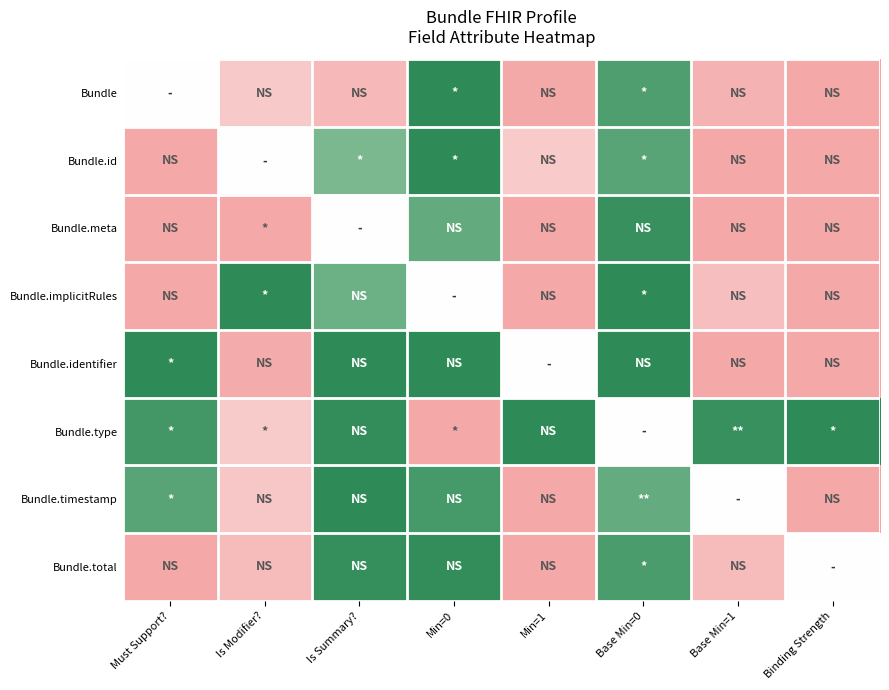

Count the number of data series in this chart.

8